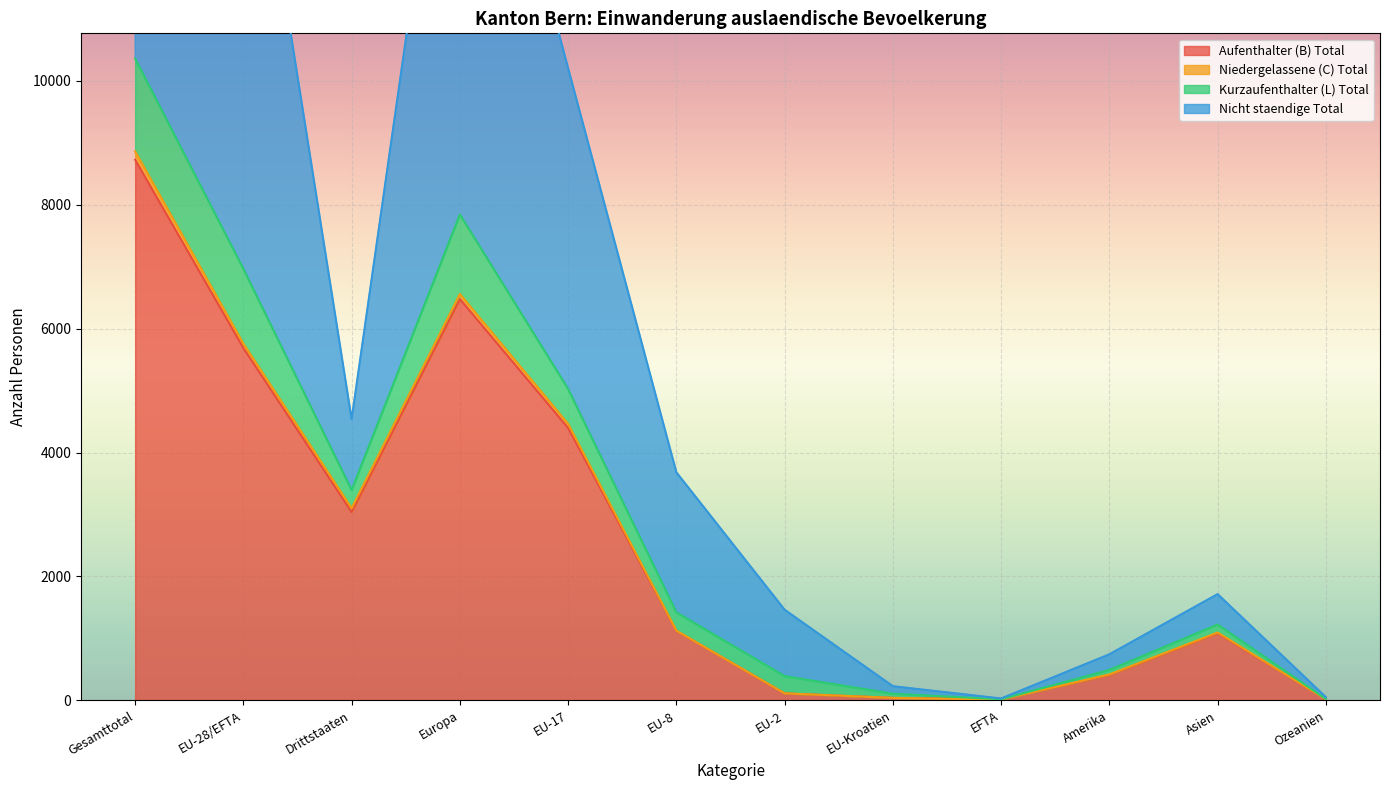

At which label is Aufenthalter (B) Total closest to 4369?

EU-17